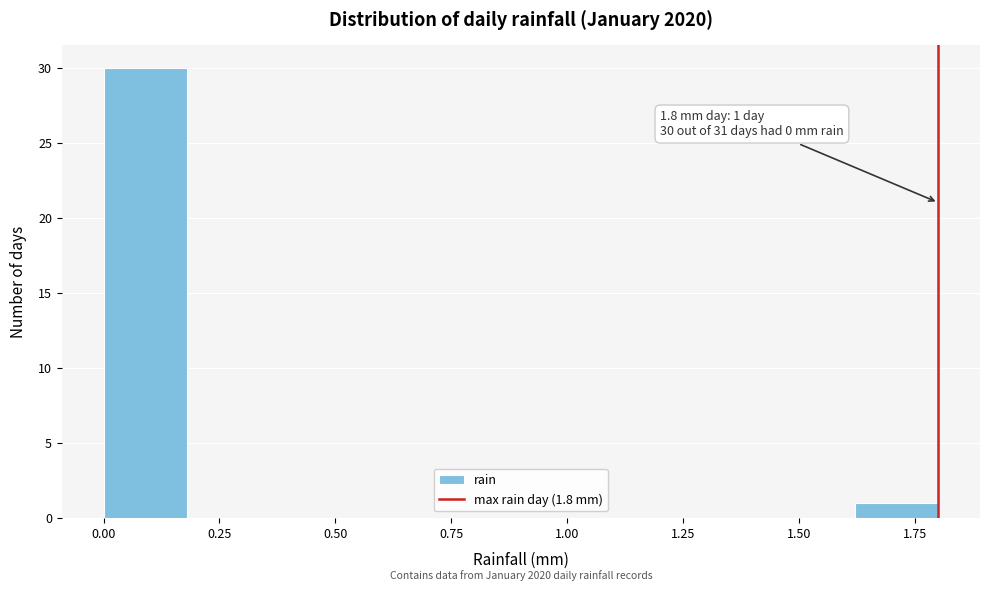

Around what value on the x-axis is the tallest bar? Give the approximate position of its centre, as read against the axis.

0.10